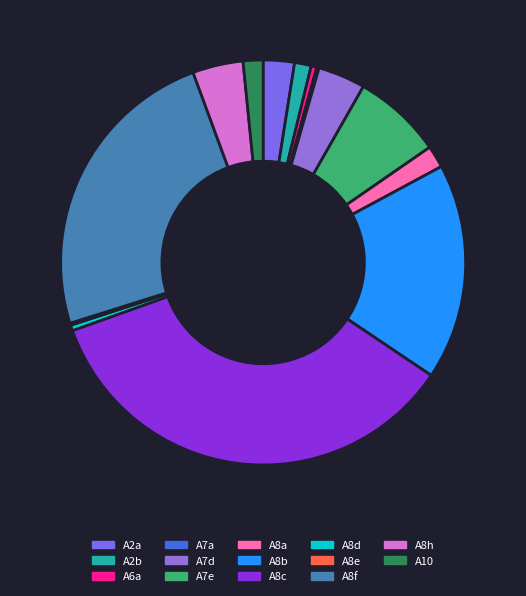

True or false: A7e accounts for 7% of the total.

True